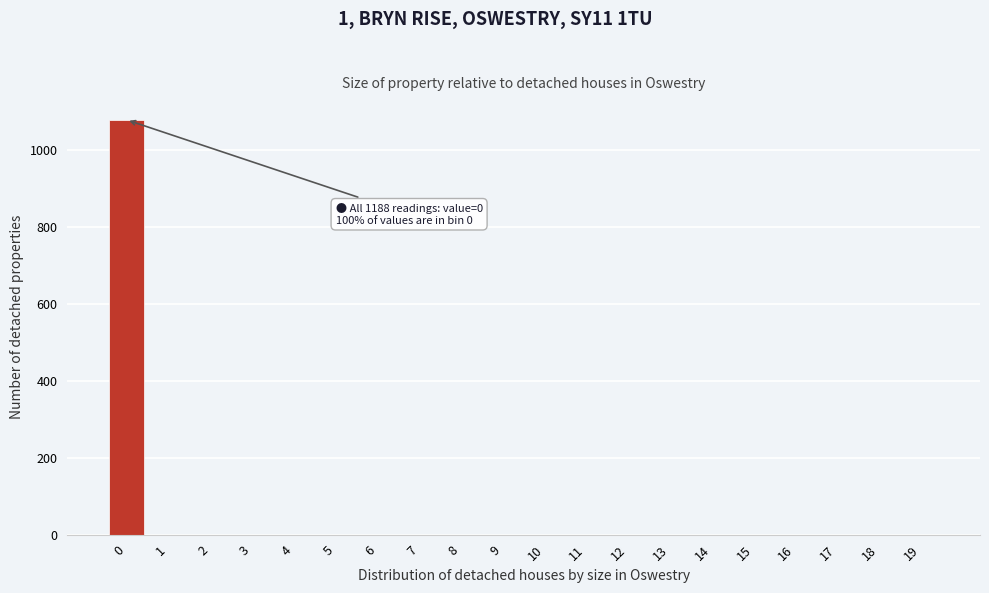

Reading left to right, extract all data points from this chart.

0=1077	1=0	2=0	3=0	4=0	5=0	6=0	7=0	8=0	9=0	10=0	11=0	12=0	13=0	14=0	15=0	16=0	17=0	18=0	19=0